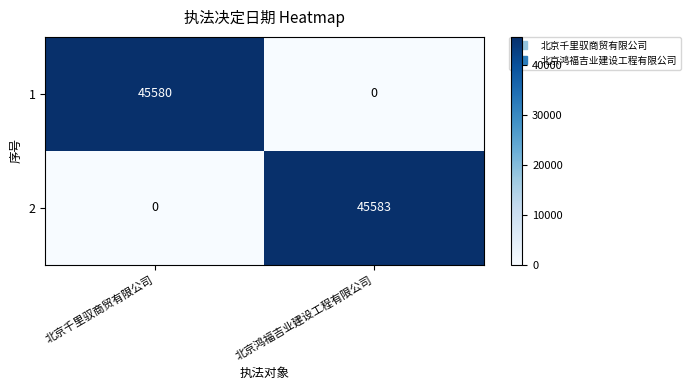

What is the spread (max minus min) of values at 北京鸿福吉业建设工程有限公司?

45583